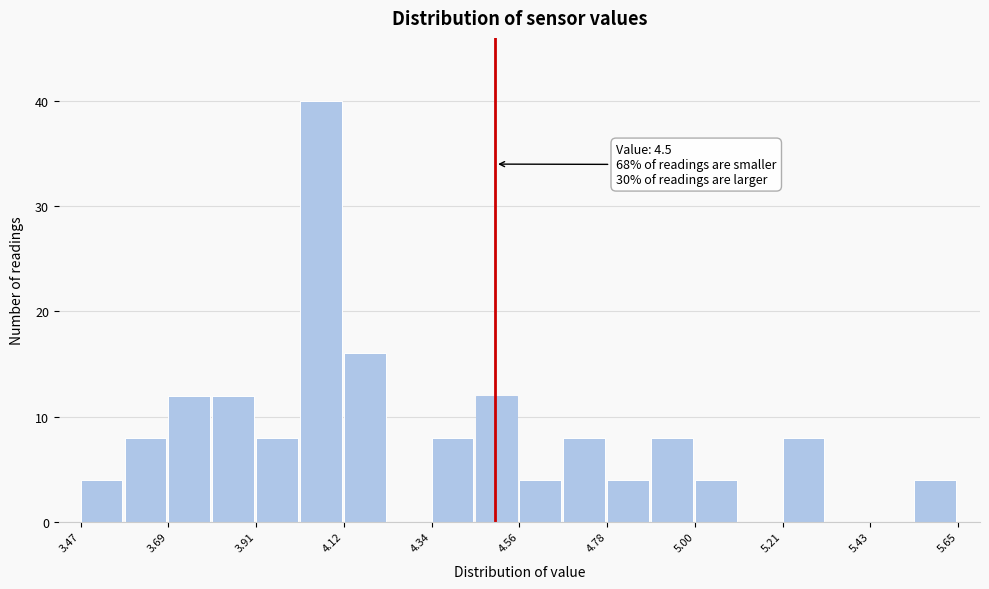

Read against the x-axis, roughly where is the centre of the tallest bar?

4.05